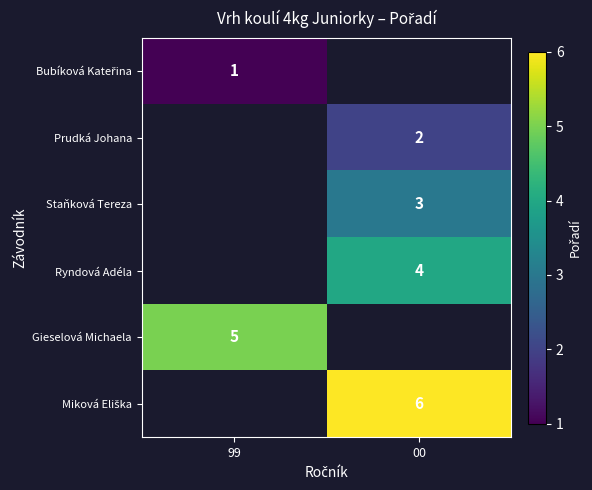

The value of Staňková Tereza at 00 is 3. True or false?

True